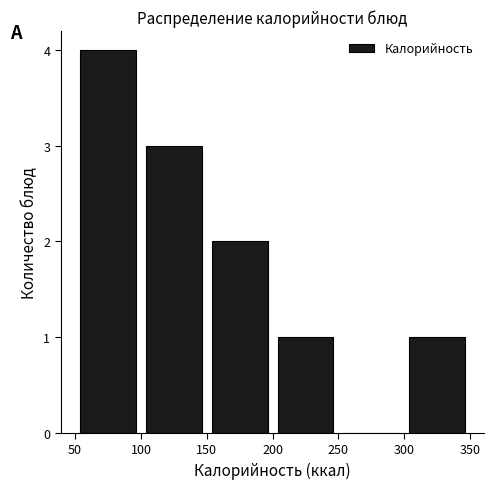

Reading left to right, list every bar in this chart as the range it spans on the x-axis followed by its height. The values are not printed on the chart, so give them approximately, as read against the axis.

50 to 100: 4
100 to 150: 3
150 to 200: 2
200 to 250: 1
250 to 300: 0
300 to 350: 1